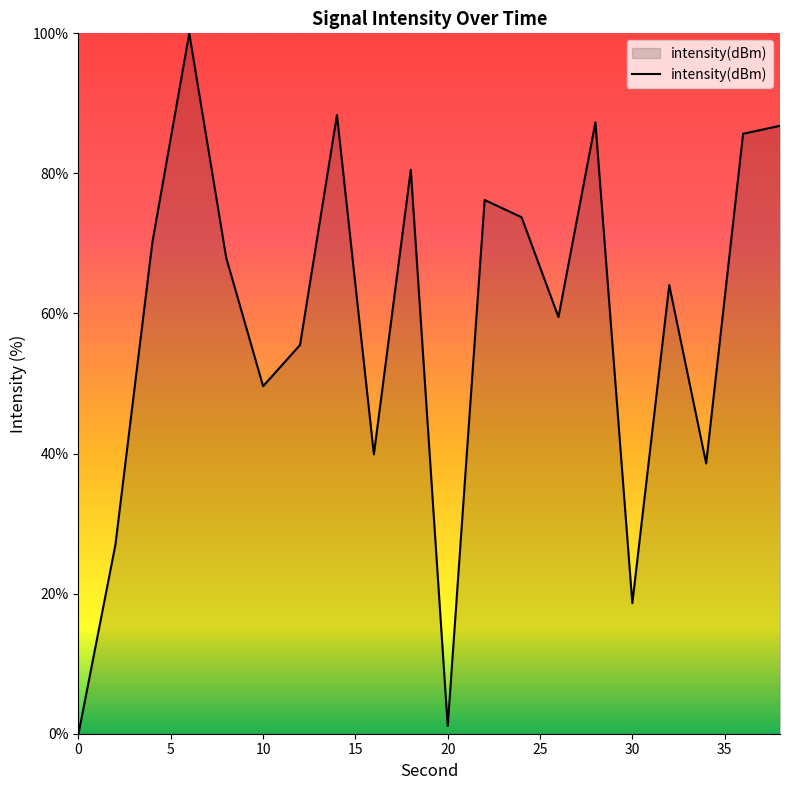

How many categories are shown in the chart?

20